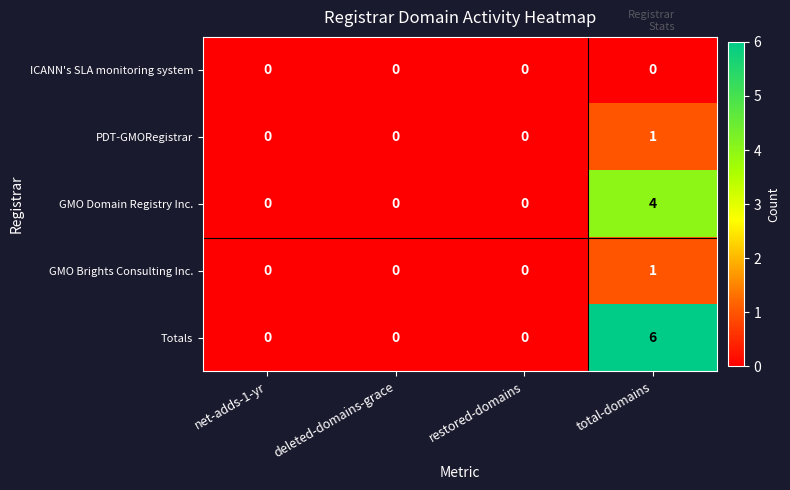

Which series has the largest total across all categories?

Totals